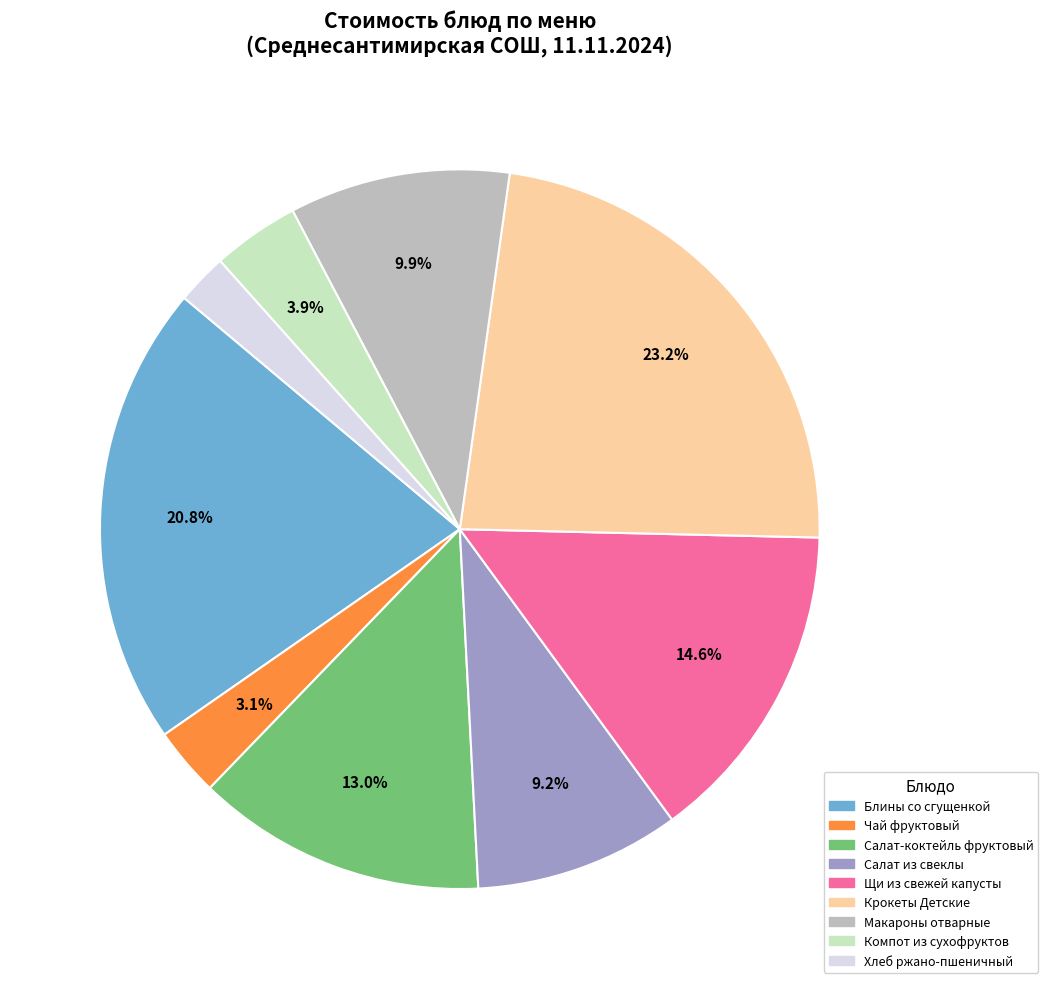

Which has a higher value, Крокеты Детские or Блины со сгущенкой?

Крокеты Детские